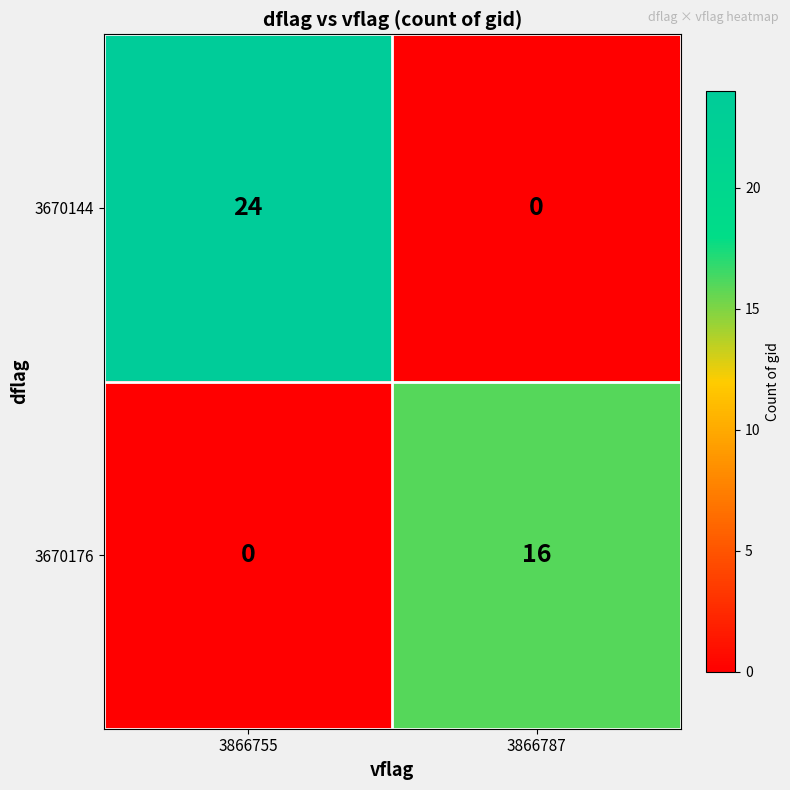

Is it true that 3670176 equals 16 at 3866787?

True